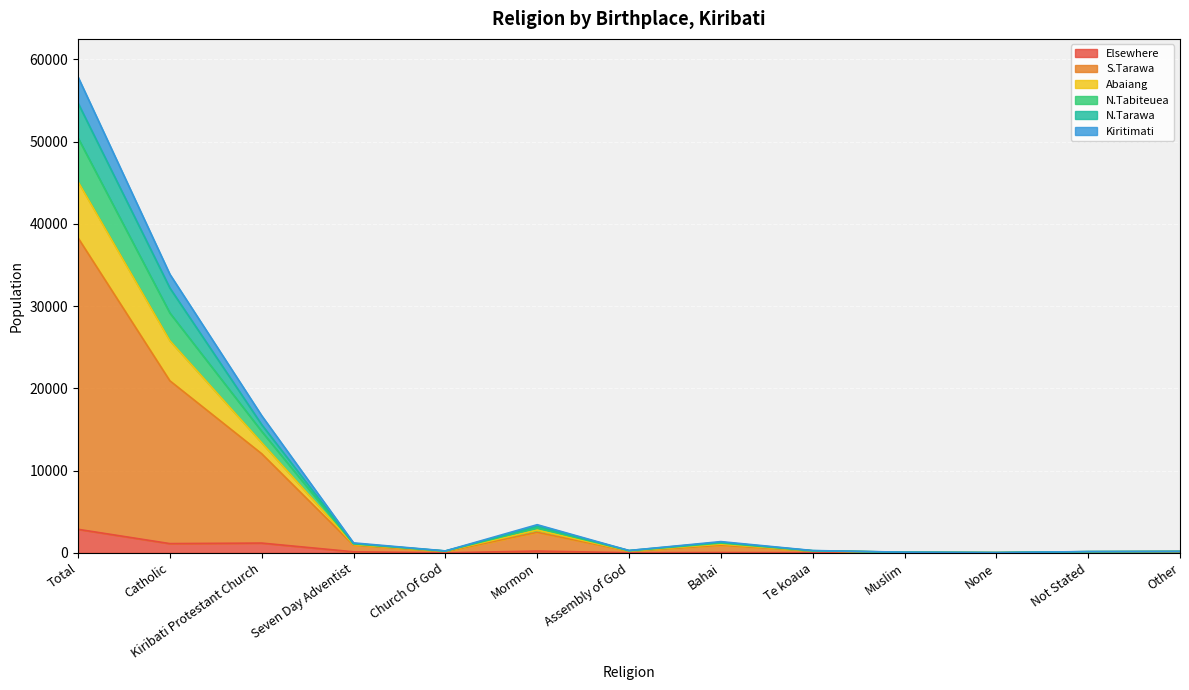

What is the maximum value for Elsewhere?

2868